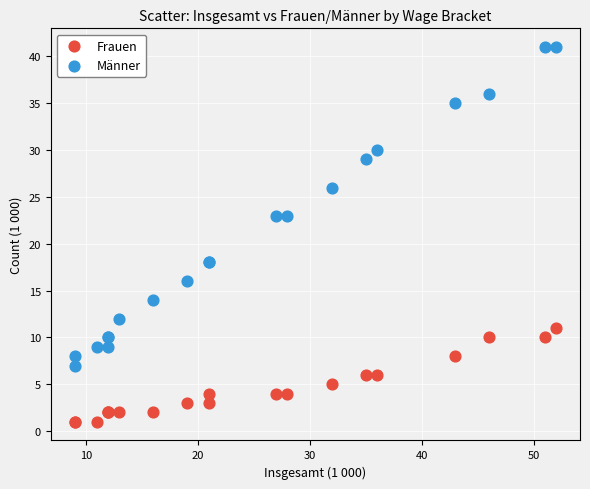

Which series has the largest Y range (max minus min)?

Männer